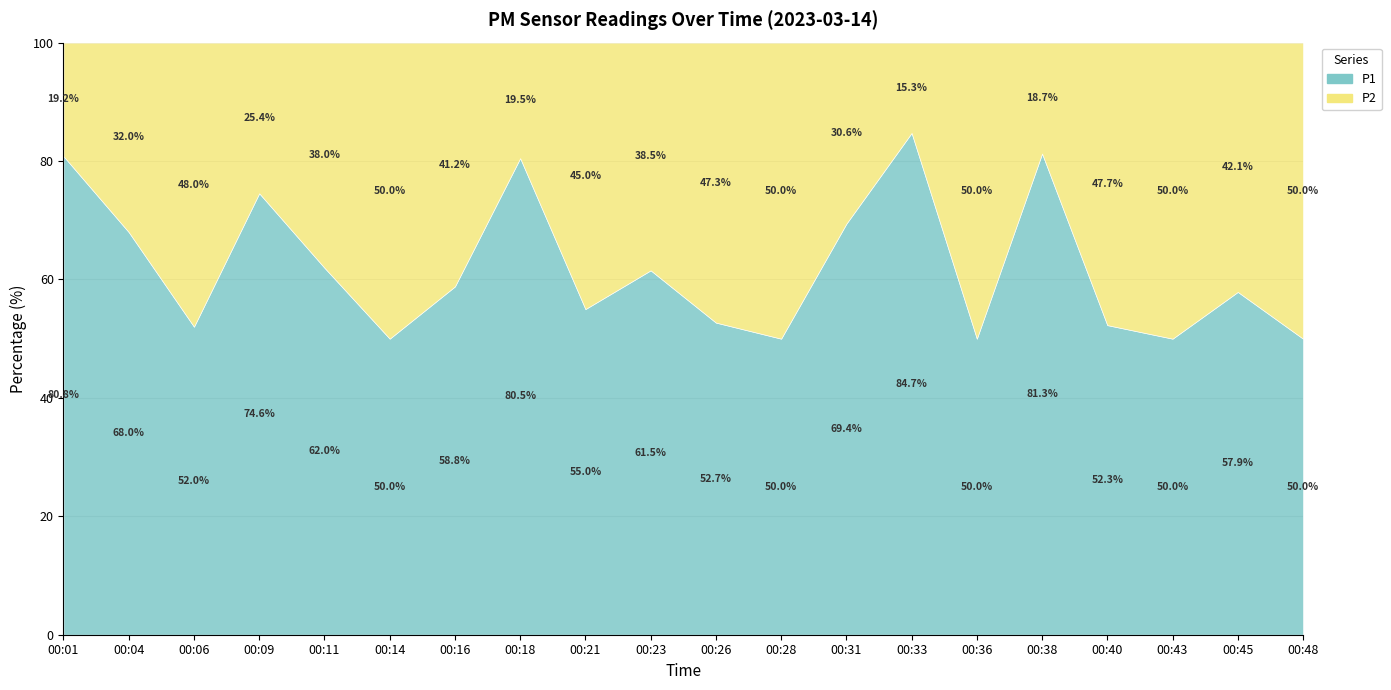

True or false: P2 has more than 1 points higher than both neighbors.

True